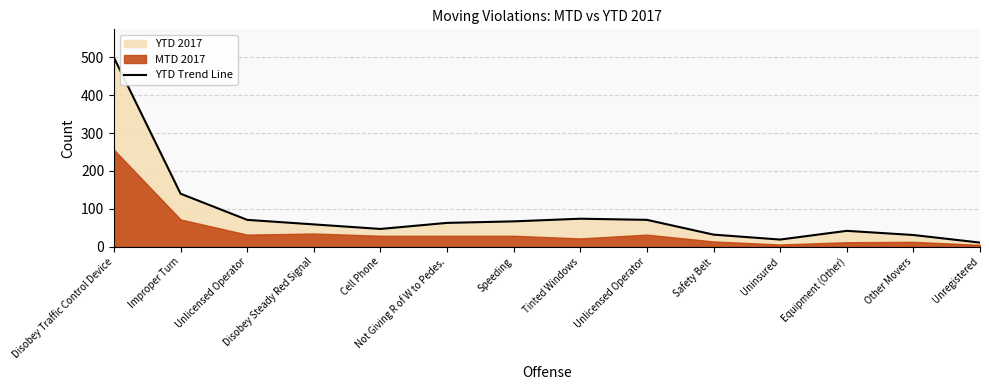

Where is the first local minimum?

Cell Phone